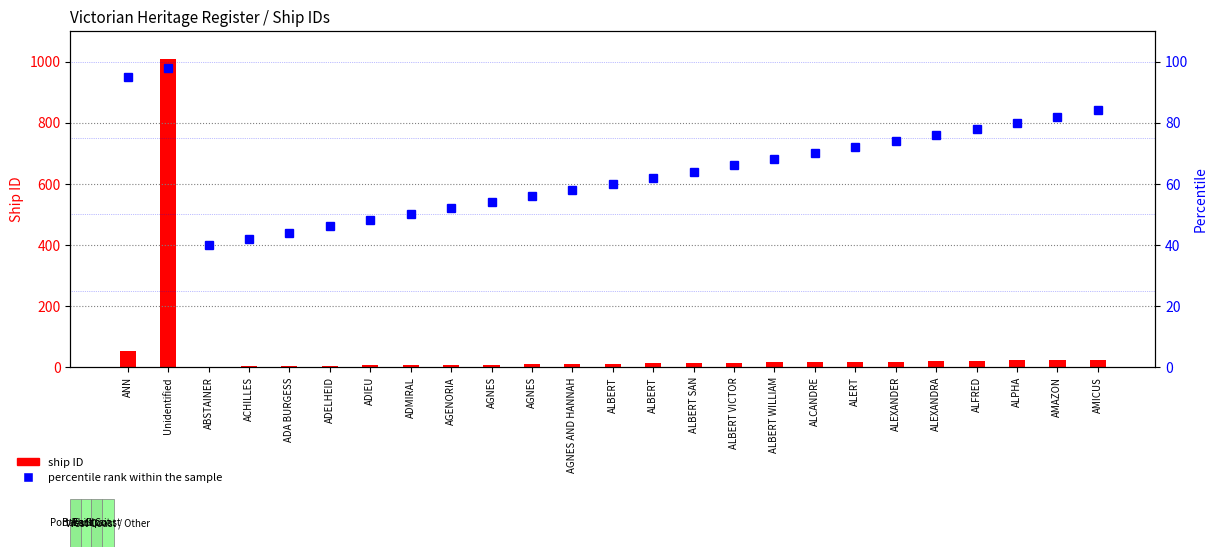

At which label is ship ID closest to 505?

ANN